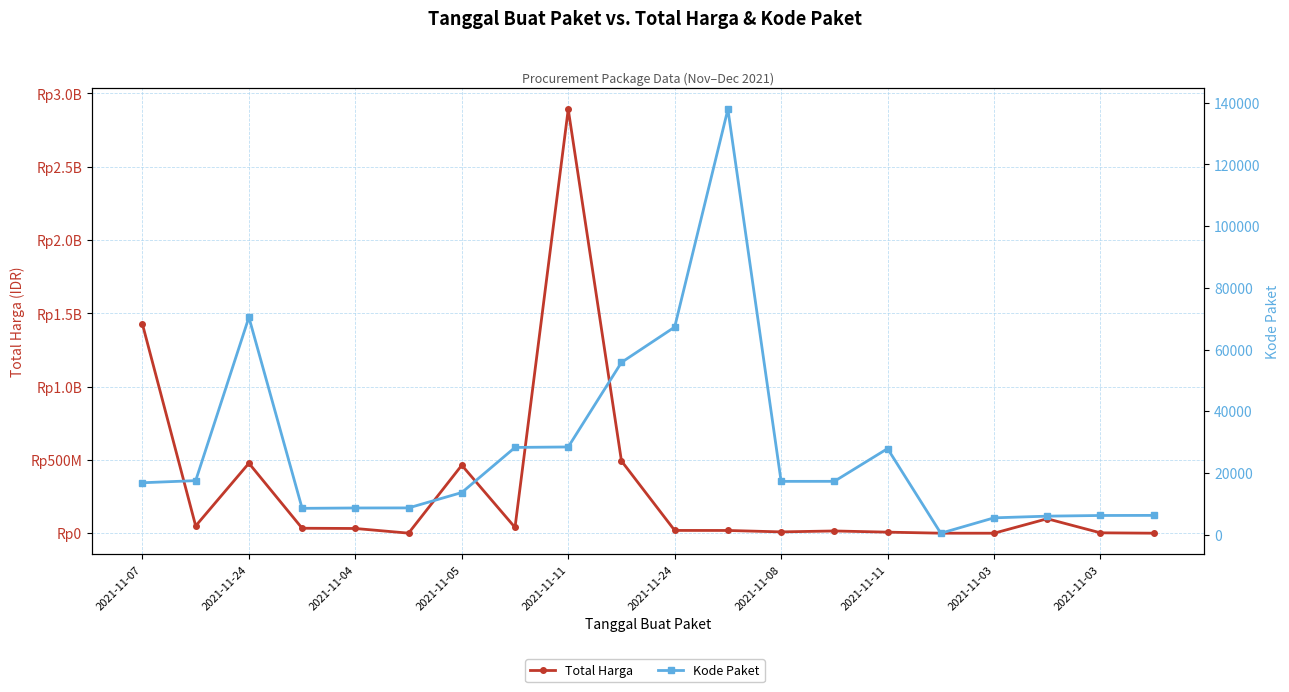

How many series are shown in this chart?

2